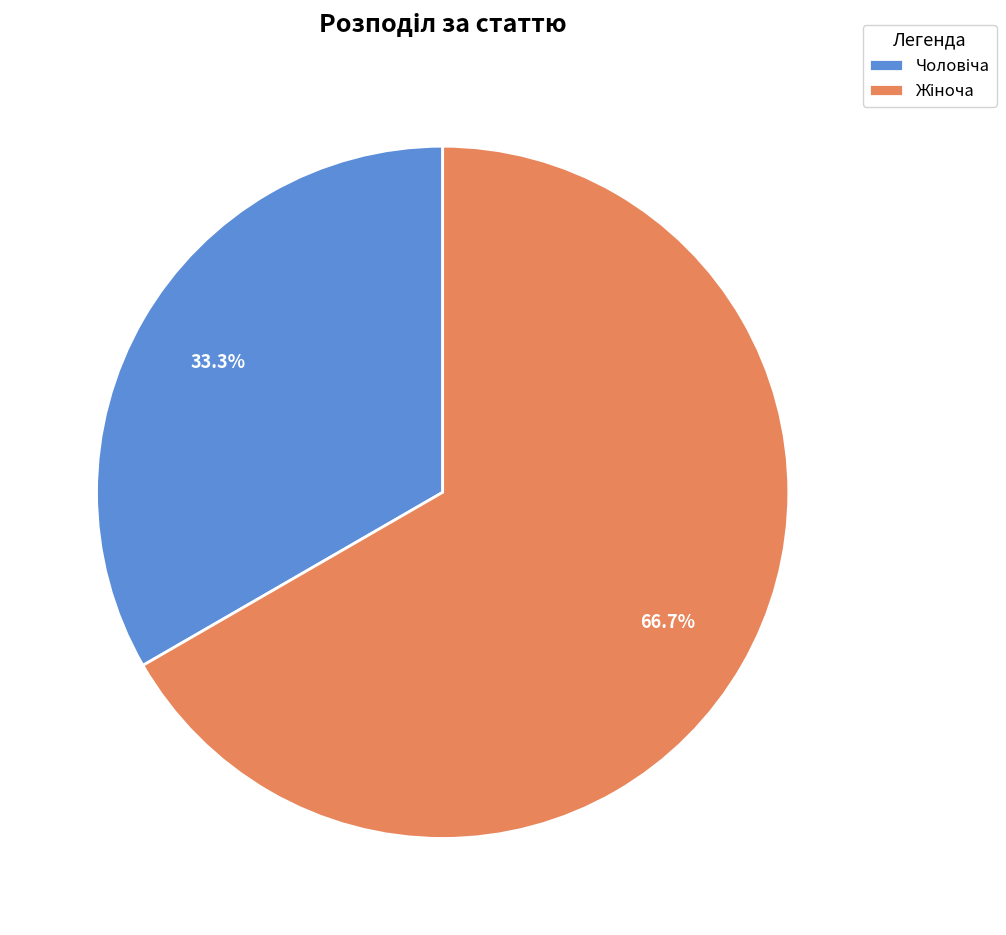

Is there any slice that represents more than half of the pie?

Yes